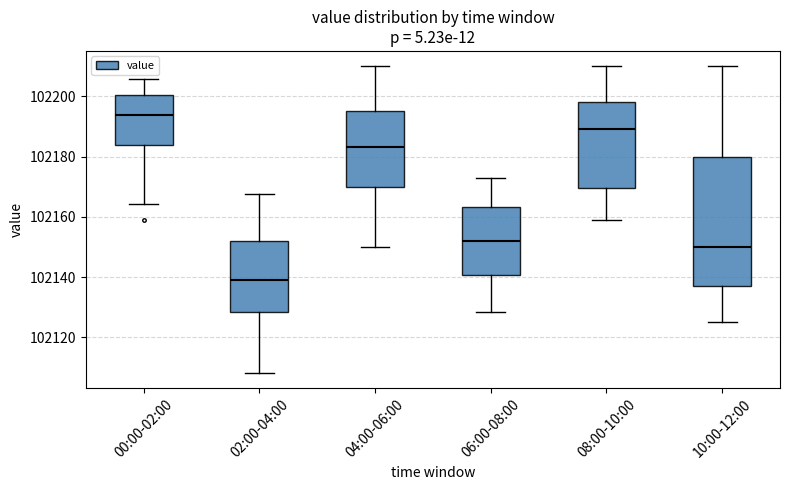

Which box has the lowest median line?

02:00-04:00